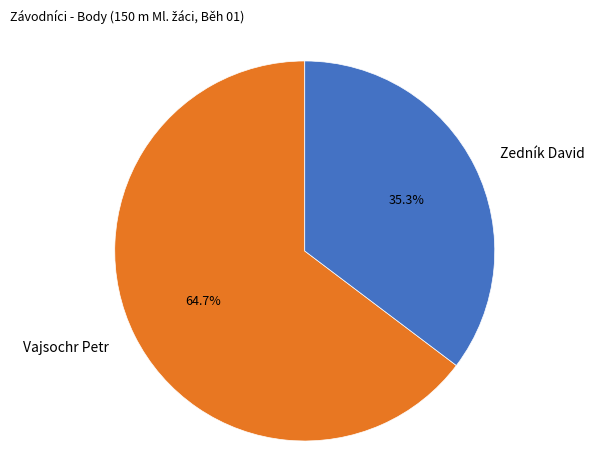

How many slices are in this pie chart?

2